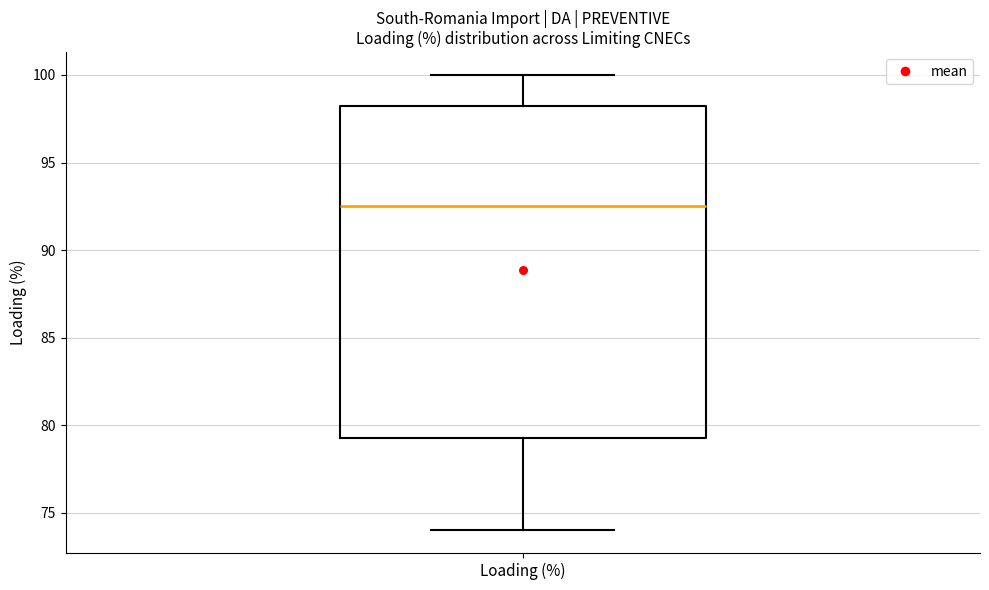

Transcribe this box plot: give where the median line is, the range the box spans, and where the two whiskers end, as read against the y-axis. The values are not printed on the chart, so give them approximately, as read against the axis.

median 92.5, box 79.5 to 98.5, whiskers 74.0 to 100.0